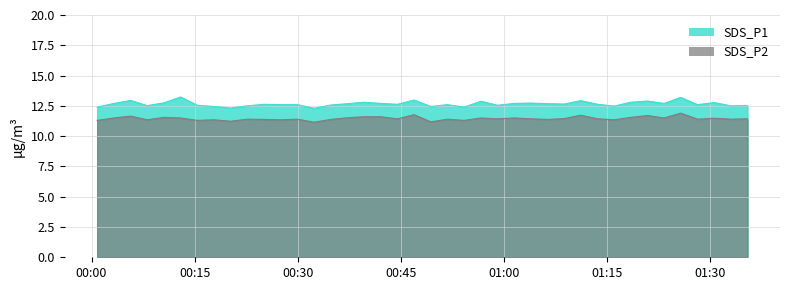

Reading left to right, transcribe all the data shown in this chart.

SDS_P1: 2024/01/29 00:00:49=12.4	2024/01/29 00:03:15=12.7	2024/01/29 00:05:40=12.9	2024/01/29 00:08:06=12.5	2024/01/29 00:10:31=12.8	2024/01/29 00:12:57=13.2	2024/01/29 00:15:22=12.6	2024/01/29 00:17:48=12.4	2024/01/29 00:20:13=12.3	2024/01/29 00:22:39=12.5	2024/01/29 00:25:05=12.6	2024/01/29 00:27:30=12.6	2024/01/29 00:29:56=12.6	2024/01/29 00:32:22=12.3	2024/01/29 00:34:47=12.6	2024/01/29 00:37:13=12.7	2024/01/29 00:39:38=12.8	2024/01/29 00:42:04=12.7	2024/01/29 00:44:29=12.6	2024/01/29 00:46:54=13.0	2024/01/29 00:49:20=12.4	2024/01/29 00:51:46=12.6	2024/01/29 00:54:11=12.4	2024/01/29 00:56:37=12.9	2024/01/29 00:59:02=12.6	2024/01/29 01:01:27=12.7	2024/01/29 01:03:53=12.7	2024/01/29 01:06:18=12.7	2024/01/29 01:08:44=12.7	2024/01/29 01:11:09=12.9	2024/01/29 01:13:35=12.6	2024/01/29 01:16:00=12.5	2024/01/29 01:18:25=12.8	2024/01/29 01:20:51=12.9	2024/01/29 01:23:16=12.7	2024/01/29 01:25:41=13.2	2024/01/29 01:28:08=12.6	2024/01/29 01:30:34=12.8	2024/01/29 01:32:59=12.5	2024/01/29 01:35:24=12.5
SDS_P2: 2024/01/29 00:00:49=11.3	2024/01/29 00:03:15=11.5	2024/01/29 00:05:40=11.7	2024/01/29 00:08:06=11.3	2024/01/29 00:10:31=11.6	2024/01/29 00:12:57=11.5	2024/01/29 00:15:22=11.3	2024/01/29 00:17:48=11.3	2024/01/29 00:20:13=11.2	2024/01/29 00:22:39=11.4	2024/01/29 00:25:05=11.4	2024/01/29 00:27:30=11.3	2024/01/29 00:29:56=11.4	2024/01/29 00:32:22=11.2	2024/01/29 00:34:47=11.4	2024/01/29 00:37:13=11.5	2024/01/29 00:39:38=11.6	2024/01/29 00:42:04=11.6	2024/01/29 00:44:29=11.4	2024/01/29 00:46:54=11.8	2024/01/29 00:49:20=11.2	2024/01/29 00:51:46=11.4	2024/01/29 00:54:11=11.3	2024/01/29 00:56:37=11.5	2024/01/29 00:59:02=11.4	2024/01/29 01:01:27=11.5	2024/01/29 01:03:53=11.4	2024/01/29 01:06:18=11.4	2024/01/29 01:08:44=11.4	2024/01/29 01:11:09=11.7	2024/01/29 01:13:35=11.4	2024/01/29 01:16:00=11.3	2024/01/29 01:18:25=11.6	2024/01/29 01:20:51=11.7	2024/01/29 01:23:16=11.5	2024/01/29 01:25:41=11.9	2024/01/29 01:28:08=11.4	2024/01/29 01:30:34=11.5	2024/01/29 01:32:59=11.4	2024/01/29 01:35:24=11.4